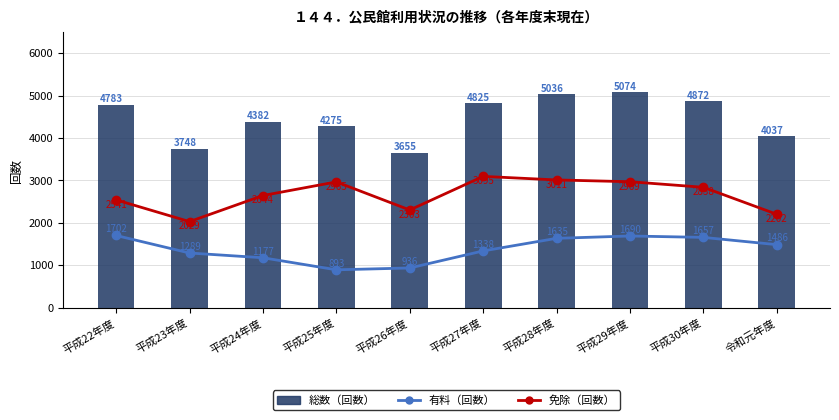

Is it true that 総数（回数） equals 1692 at 平成30年度?

False